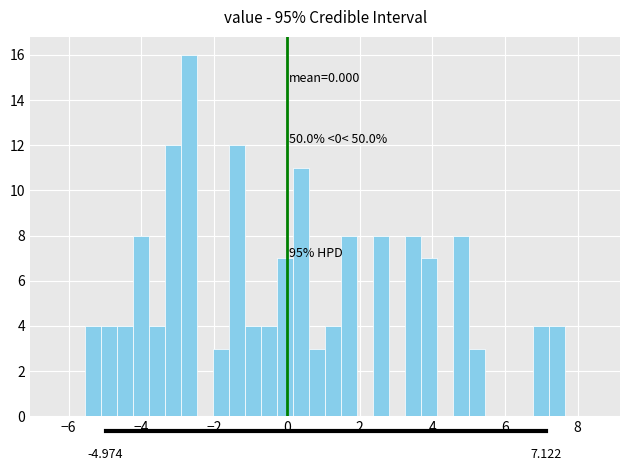

Read against the x-axis, roughly where is the centre of the tallest bar?

-2.6